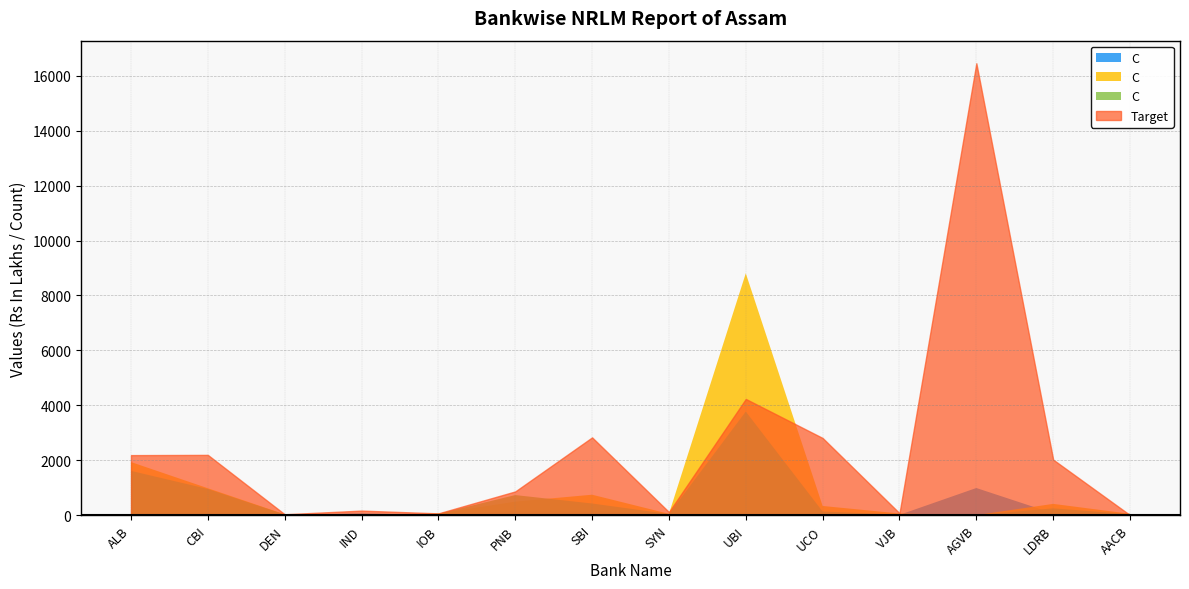

What position from the left is AGVB?

12